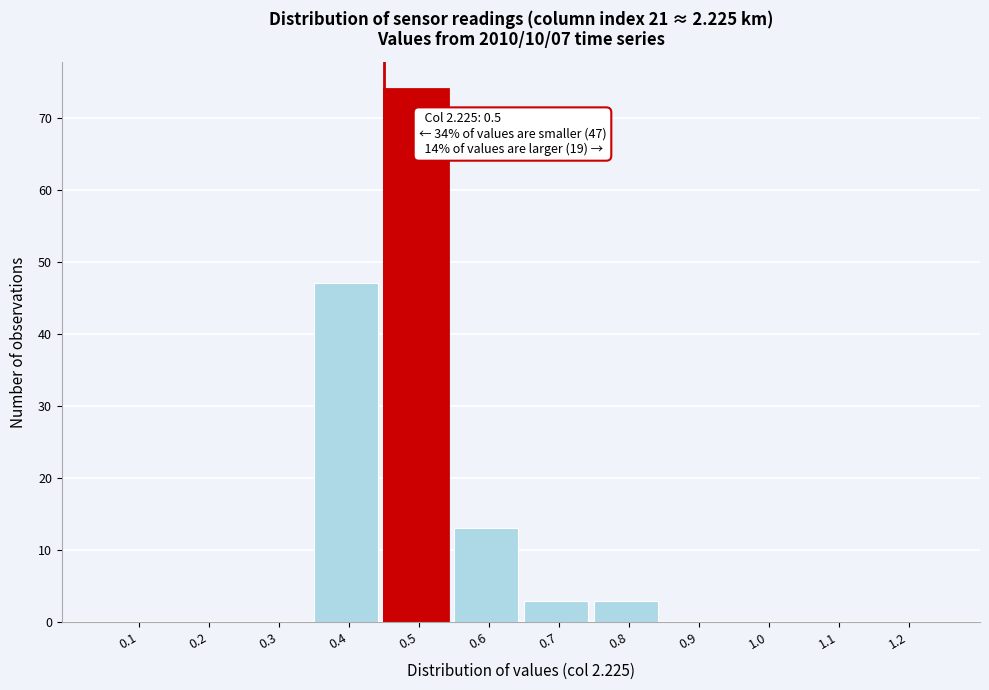

Reading left to right, list all the values displayed in this chart.

0.1=0	0.2=0	0.3=0	0.4=47	0.5=74	0.6=13	0.7=3	0.8=3	0.9=0	1.0=0	1.1=0	1.2=0